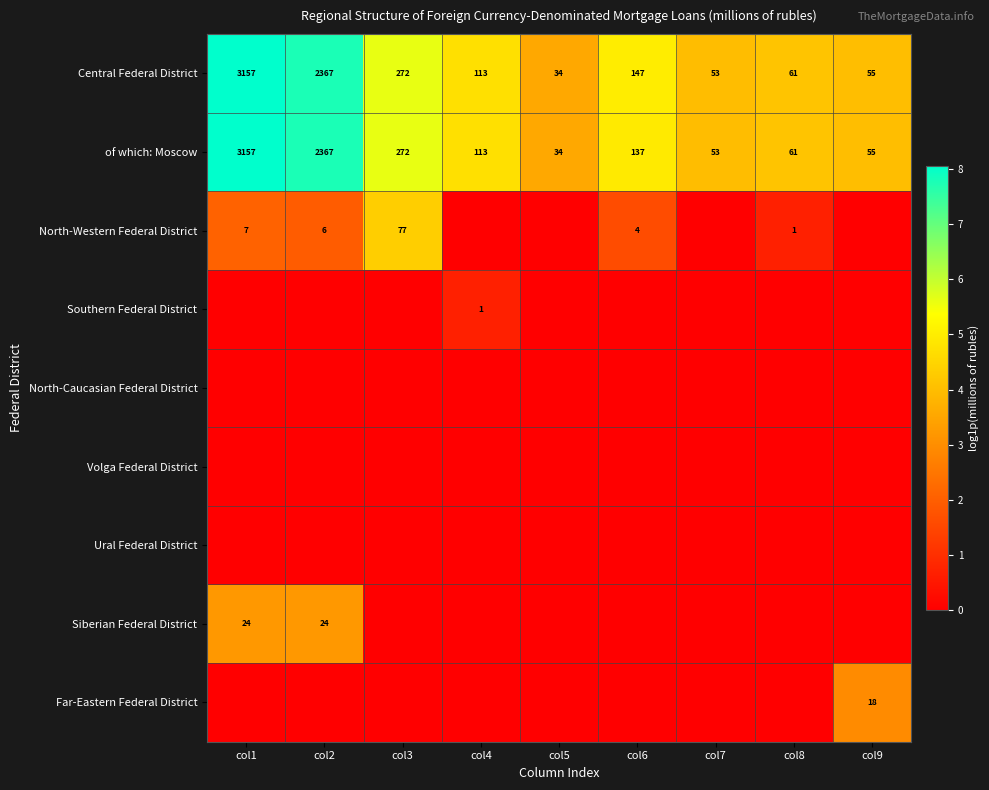

Between col9 and col7, which is larger?

col9